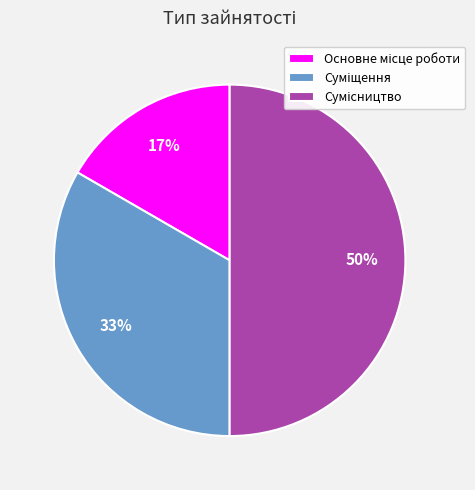

To the nearest percent, what is the difference between the largest and smallest slice percentages?

33%